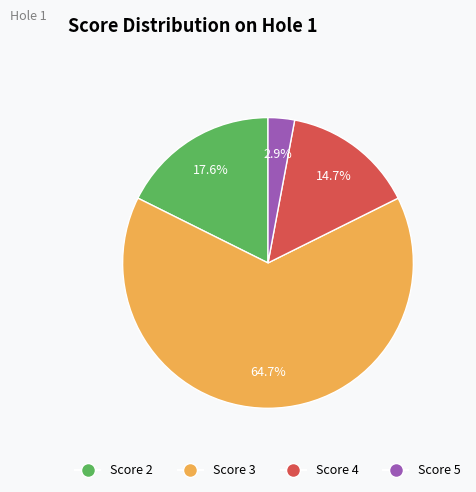

Is there a majority slice in this chart?

Yes